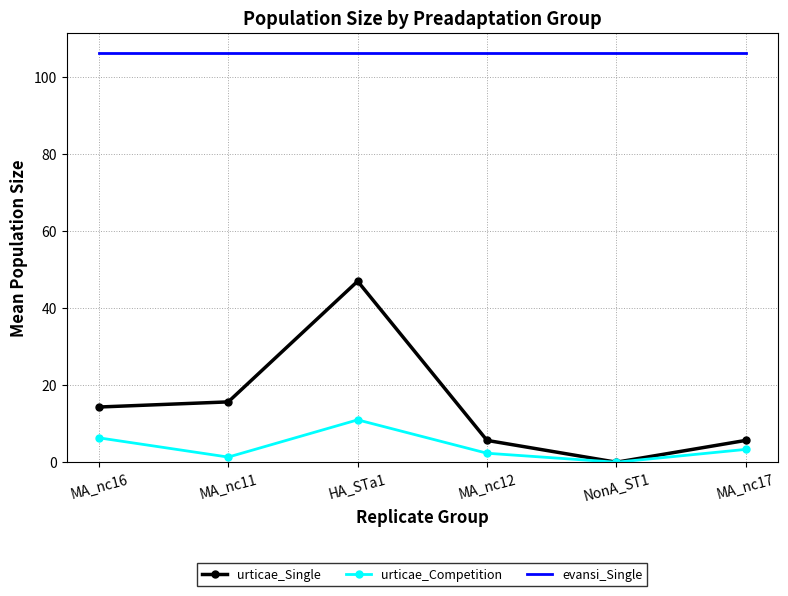

Which category has the lowest value in the urticae_Single series?

NonA_ST1